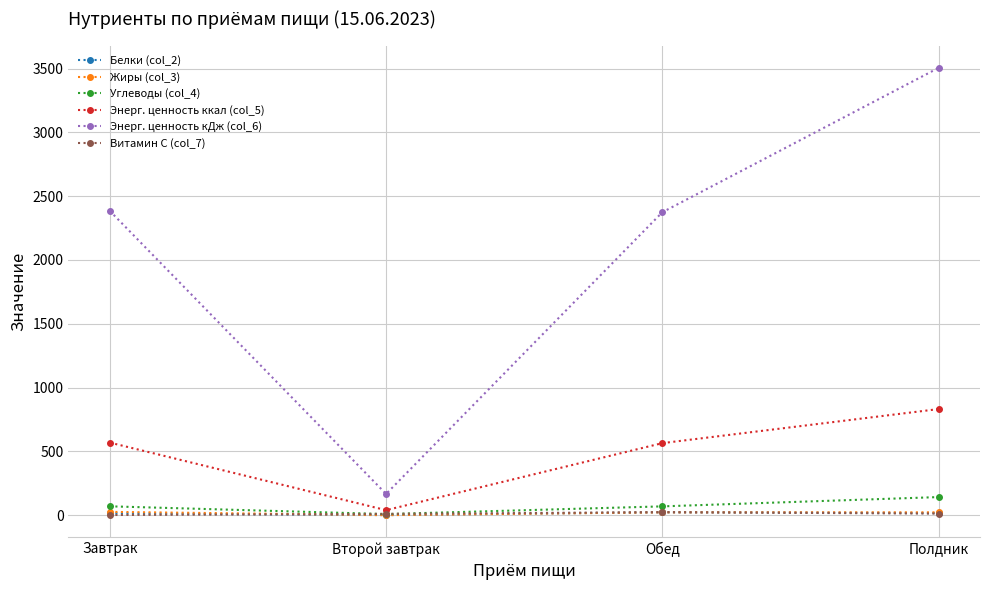

True or false: Углеводы (col_4) has more than 2 interior local peaks.

False